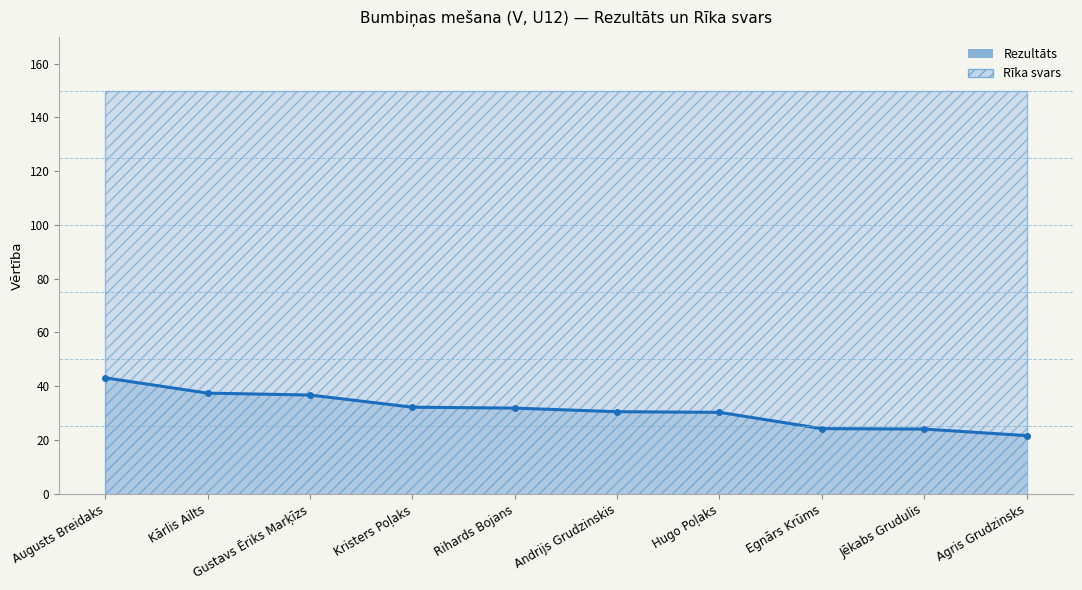

Rank the categories by value from lowest to highest.

Agris Grudzinsks, Jēkabs Grudulis, Egnārs Krūms, Hugo Poļaks, Andrijs Grudzinskis, Rihards Bojans, Kristers Poļaks, Gustavs Ēriks Marķīzs, Kārlis Ailts, Augusts Breidaks